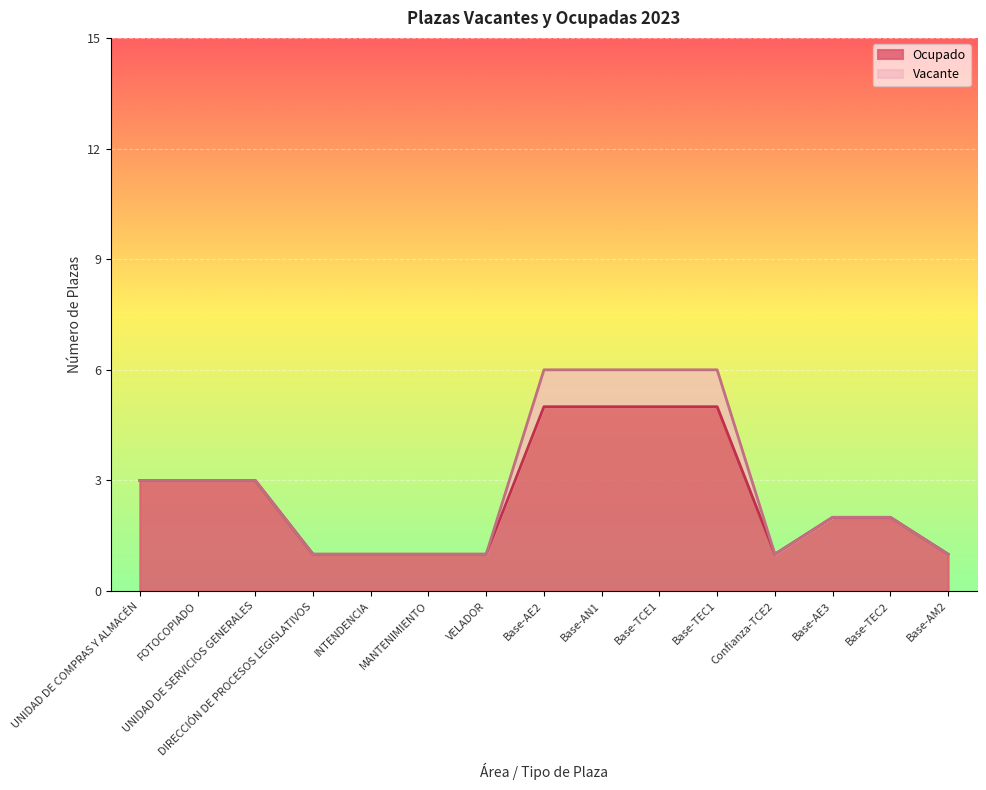

Reading right to left, transcribe all the data shown in this chart.

Base-AM2=1	Base-TEC2=2	Base-AE3=2	Confianza-TCE2=1	Base-TEC1=5	Base-TCE1=5	Base-AN1=5	Base-AE2=5	VELADOR=1	MANTENIMIENTO=1	INTENDENCIA=1	DIRECCIÓN DE PROCESOS LEGISLATIVOS=1	UNIDAD DE SERVICIOS GENERALES=3	FOTOCOPIADO=3	UNIDAD DE COMPRAS Y ALMACÉN=3